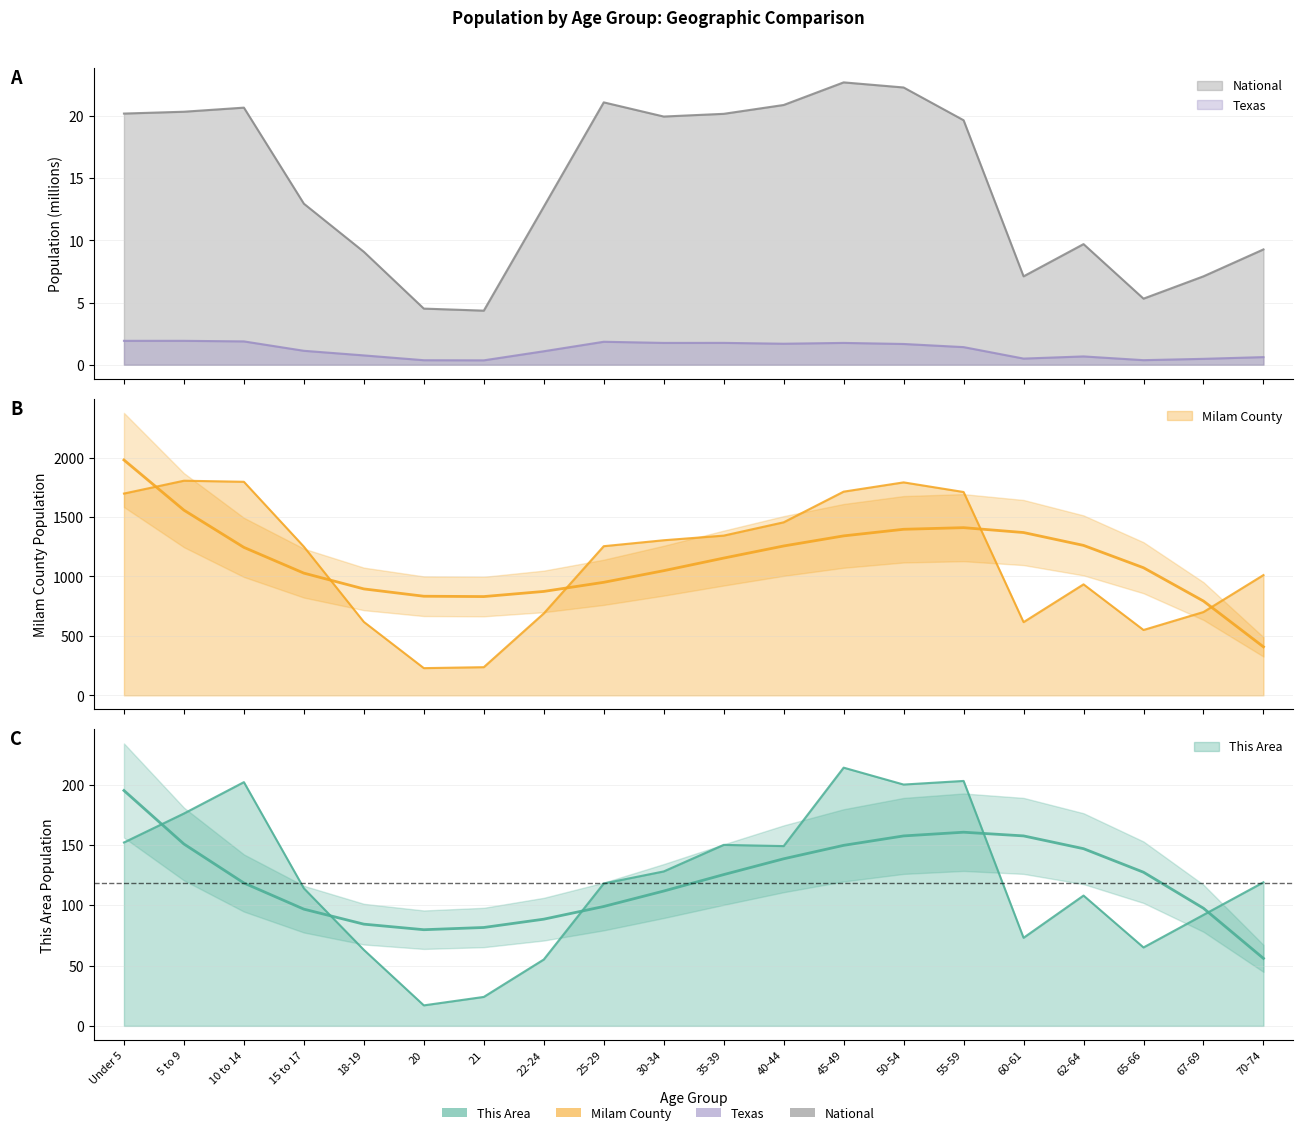

What is the sum of all Milam County values?

22715.0